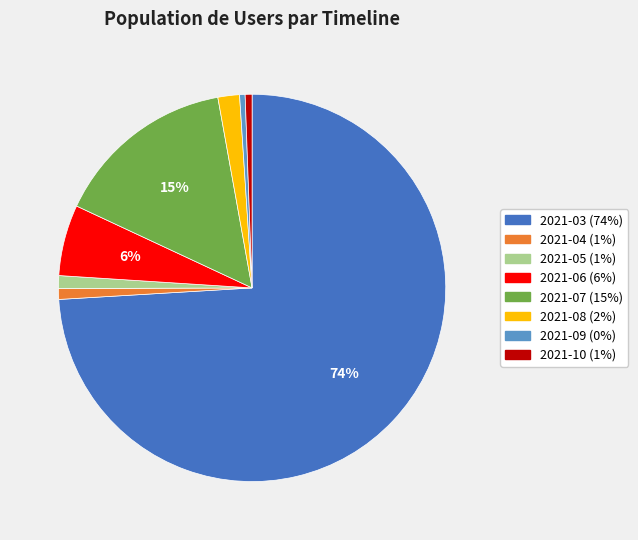

To the nearest percent, what is the difference between the largest and smallest slice percentages?

74%